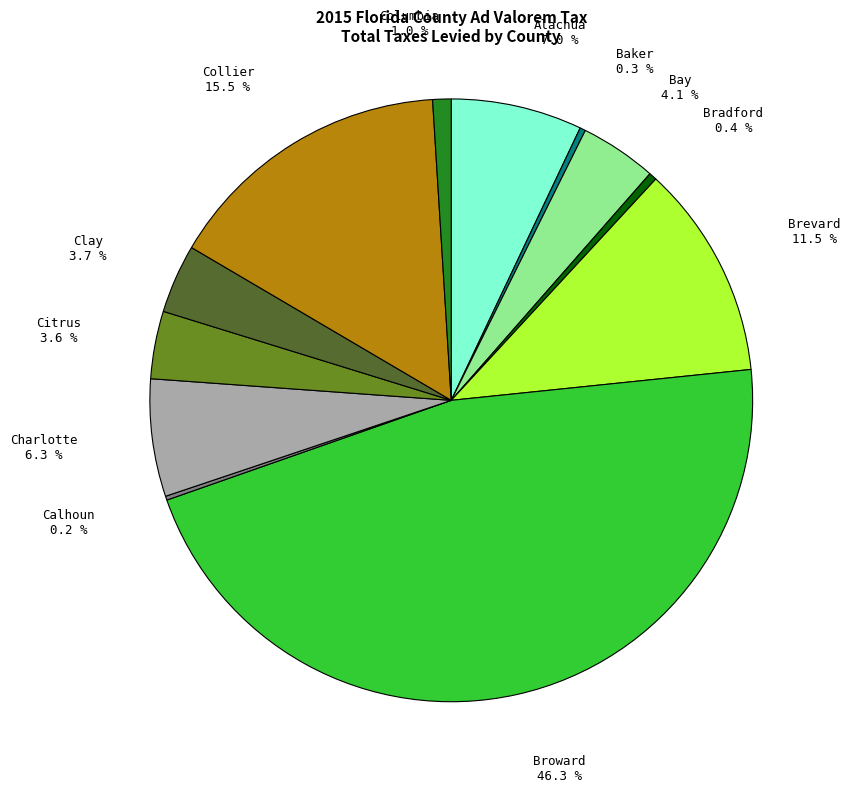

Does Broward account for over 50% of the chart?

No